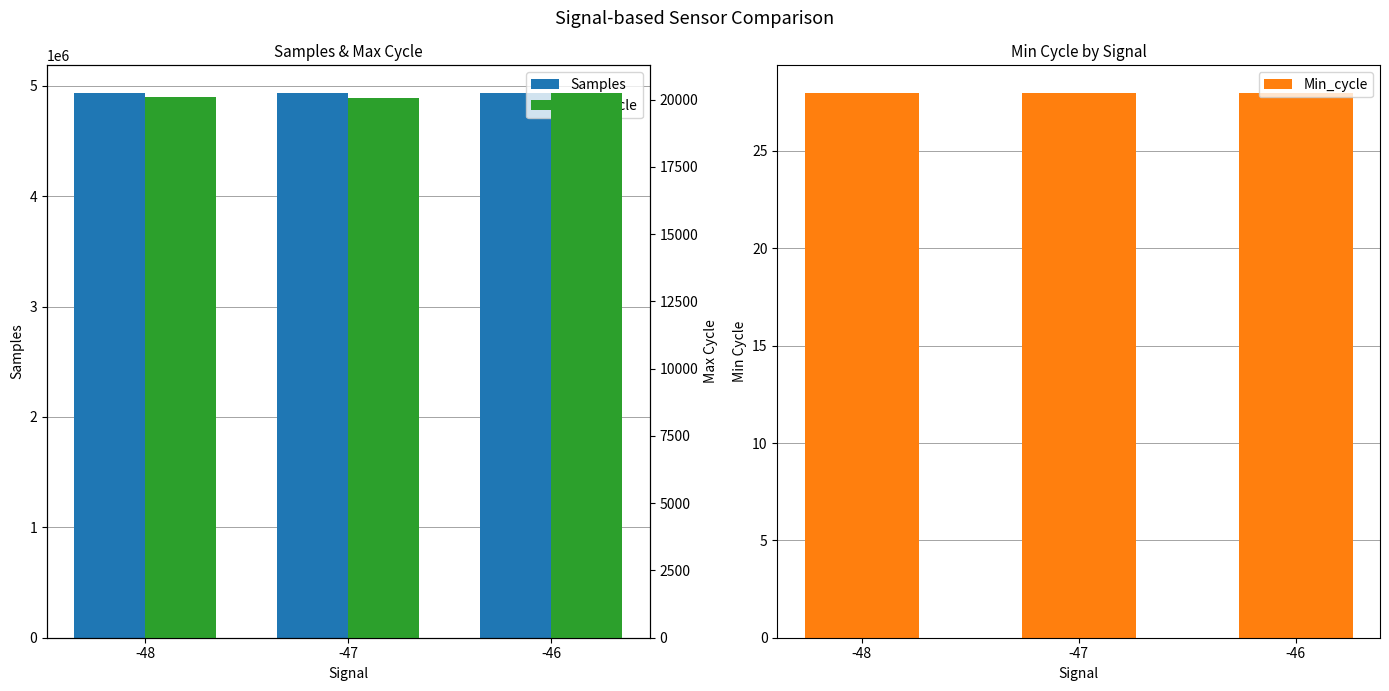

What is the average value of the Min_cycle series?

28.0